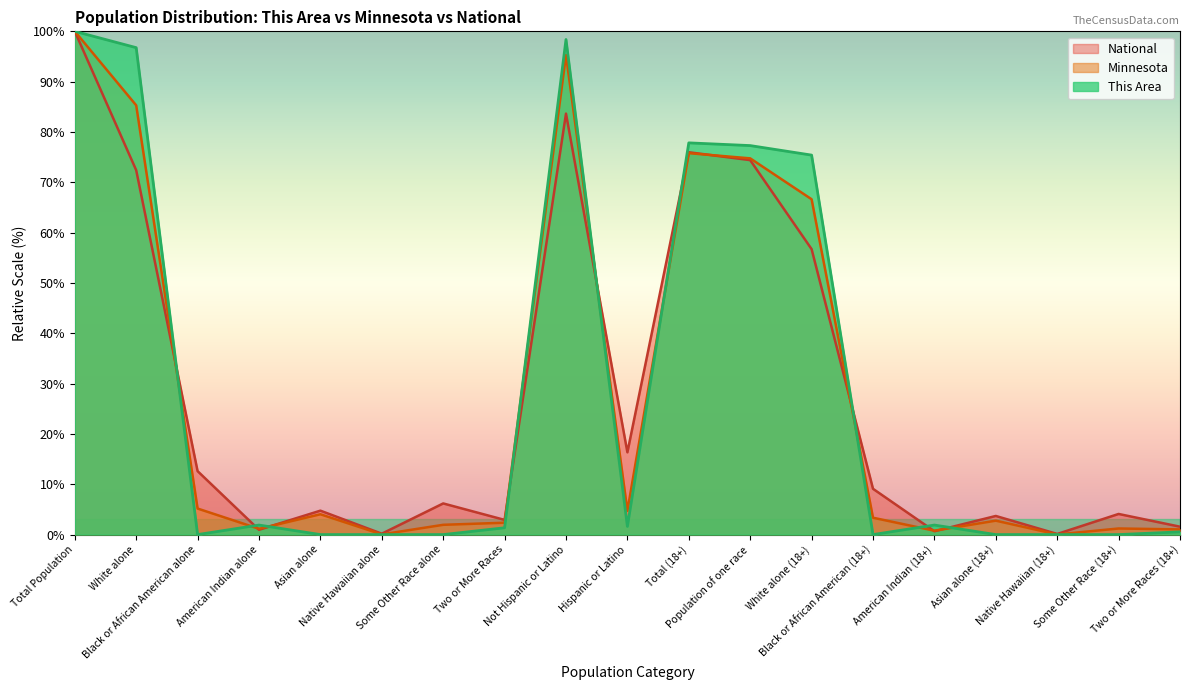

Reading left to right, list all the values displayed in this chart.

This Area: Total Population=100.0	White alone=96.8	Black or African American alone=0.0	American Indian alone=1.9	Asian alone=0.0	Native Hawaiian alone=0.0	Some Other Race alone=0.0	Two or More Races=1.4	Not Hispanic or Latino=98.4	Hispanic or Latino=1.6	Total (18+)=77.8	Population of one race=77.3	White alone (18+)=75.4	Black or African American (18+)=0.0	American Indian (18+)=1.9	Asian alone (18+)=0.0	Native Hawaiian (18+)=0.0	Some Other Race (18+)=0.0	Two or More Races (18+)=0.5
Minnesota: Total Population=100.0	White alone=85.3	Black or African American alone=5.2	American Indian alone=1.1	Asian alone=4.0	Native Hawaiian alone=0.0	Some Other Race alone=1.9	Two or More Races=2.4	Not Hispanic or Latino=95.3	Hispanic or Latino=4.7	Total (18+)=75.8	Population of one race=74.8	White alone (18+)=66.6	Black or African American (18+)=3.4	American Indian (18+)=0.8	Asian alone (18+)=2.8	Native Hawaiian (18+)=0.0	Some Other Race (18+)=1.2	Two or More Races (18+)=1.0
National: Total Population=100.0	White alone=72.4	Black or African American alone=12.6	American Indian alone=0.9	Asian alone=4.8	Native Hawaiian alone=0.2	Some Other Race alone=6.2	Two or More Races=2.9	Not Hispanic or Latino=83.7	Hispanic or Latino=16.3	Total (18+)=76.0	Population of one race=74.4	White alone (18+)=56.7	Black or African American (18+)=9.1	American Indian (18+)=0.7	Asian alone (18+)=3.7	Native Hawaiian (18+)=0.1	Some Other Race (18+)=4.1	Two or More Races (18+)=1.6